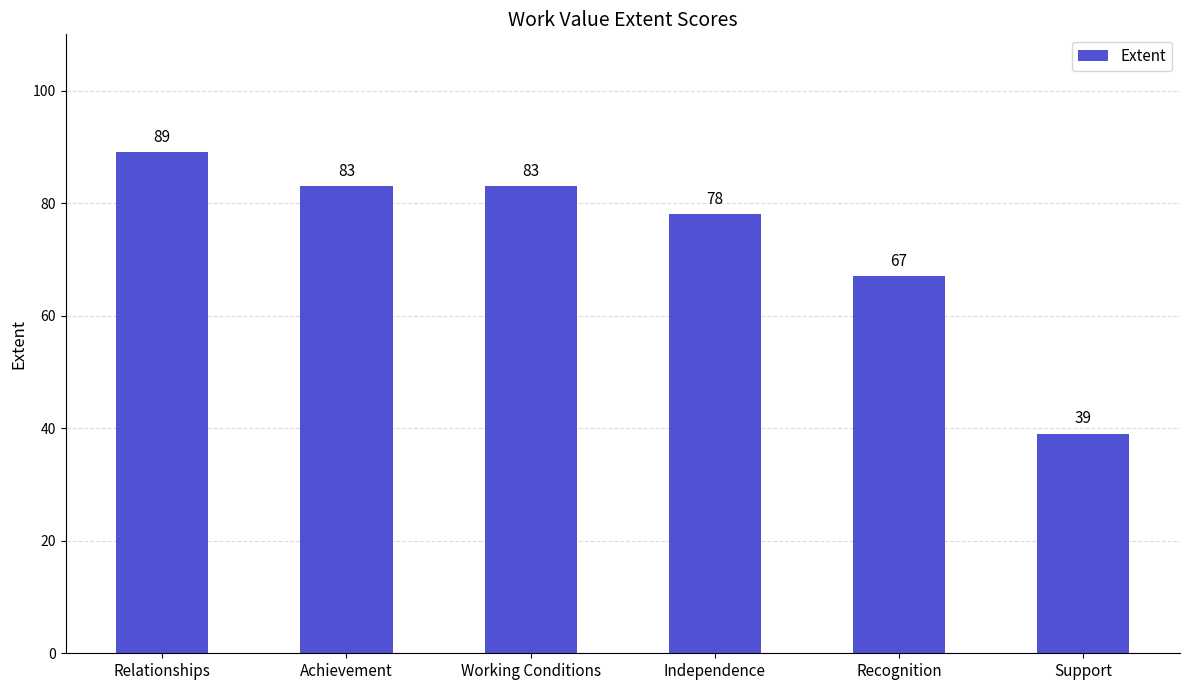

The value at Support is 39. True or false?

True